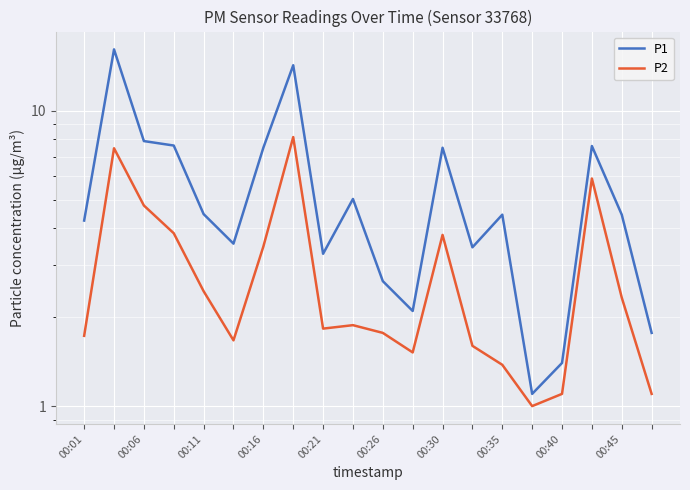

Where is the first local maximum for P2?

00:06